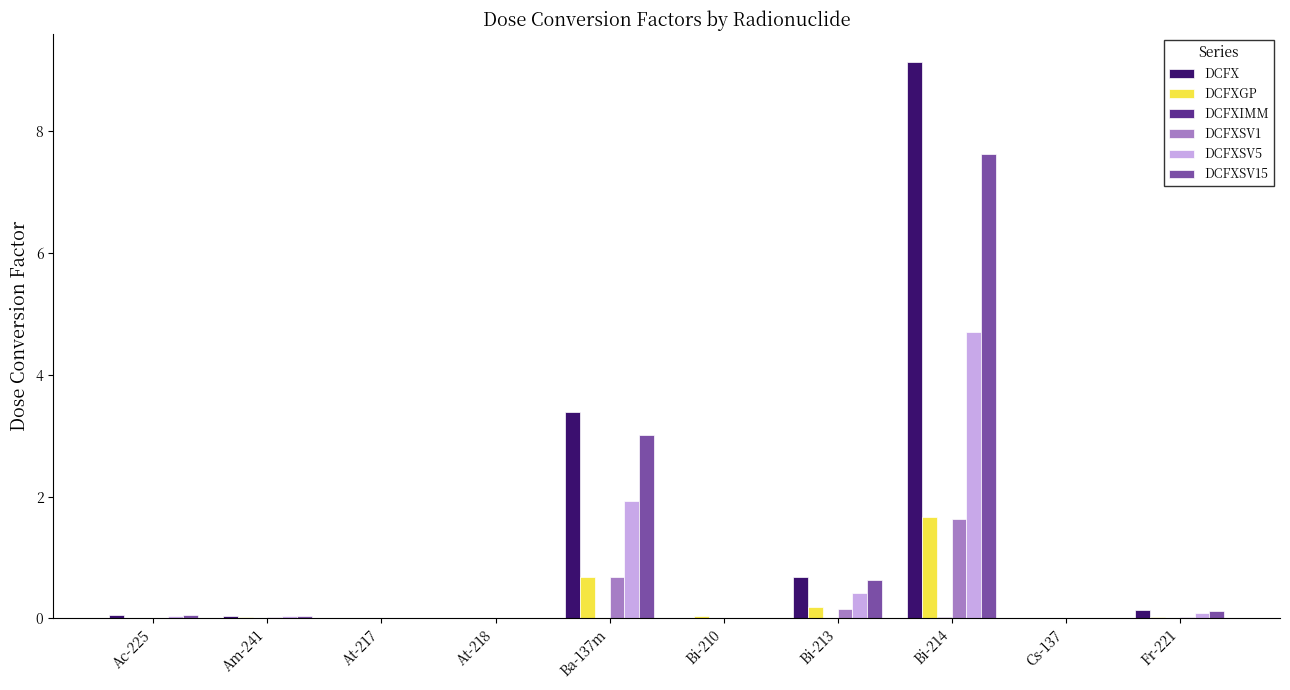

What is the sum of all DCFXSV15 values?

11.5